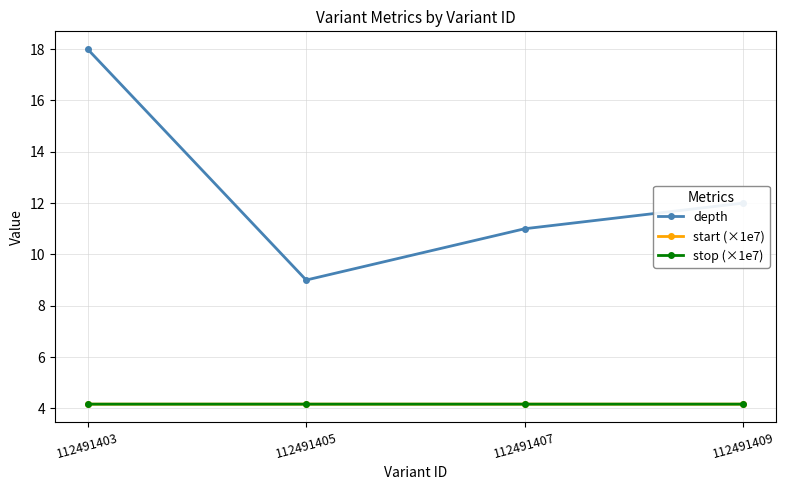

List the labels in order of depth value, smallest first.

112491405, 112491407, 112491409, 112491403